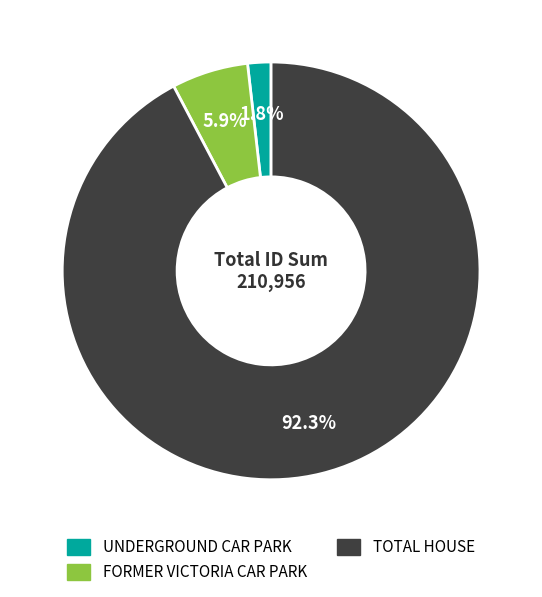

Does any single category account for the majority?

Yes